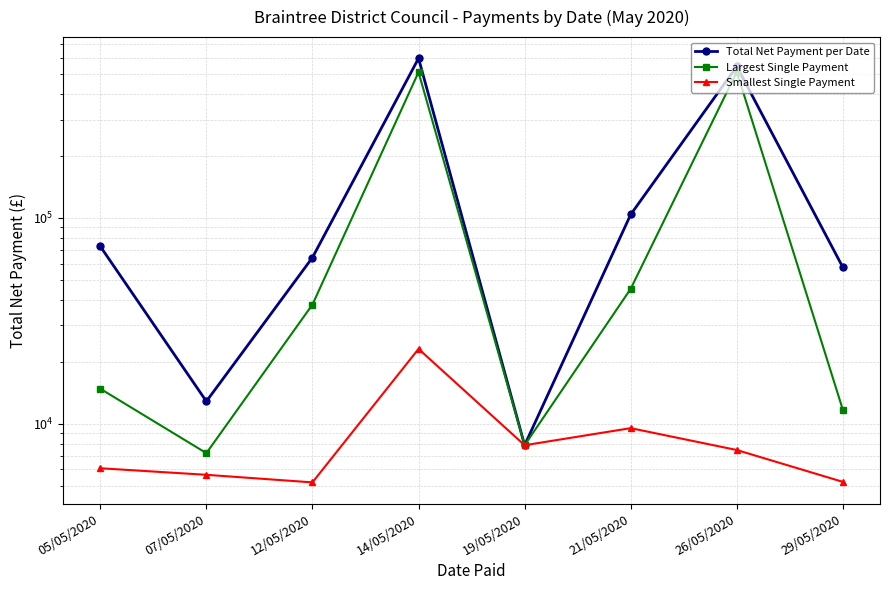

What is the difference between the highest and lowest values at 07/05/2020?

7191.0